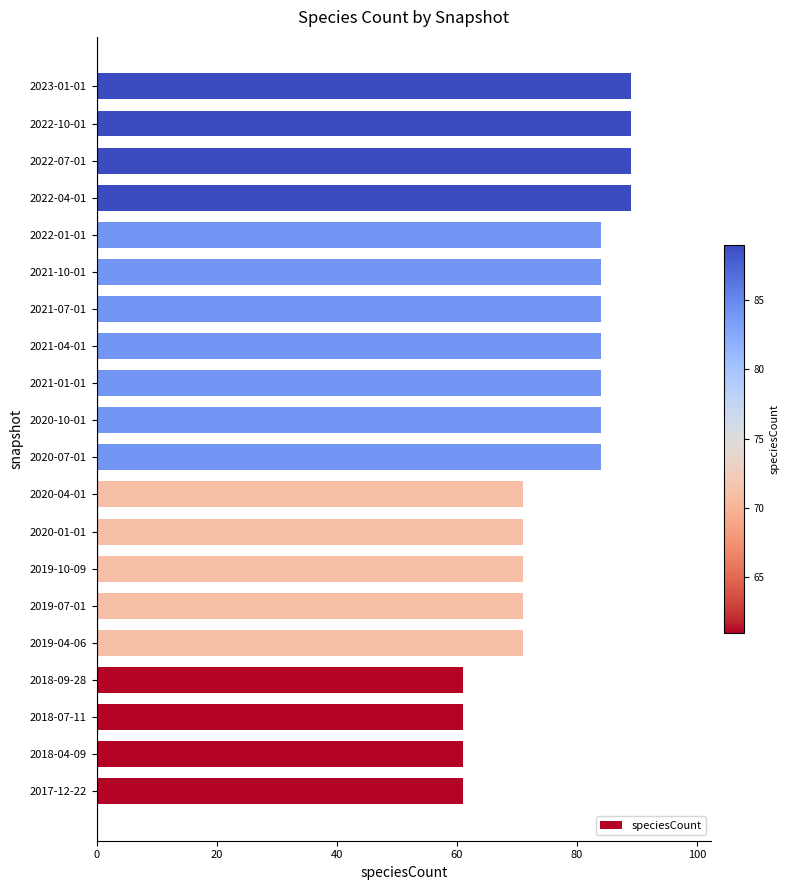

The value at 2021-10-01 is 126. True or false?

False